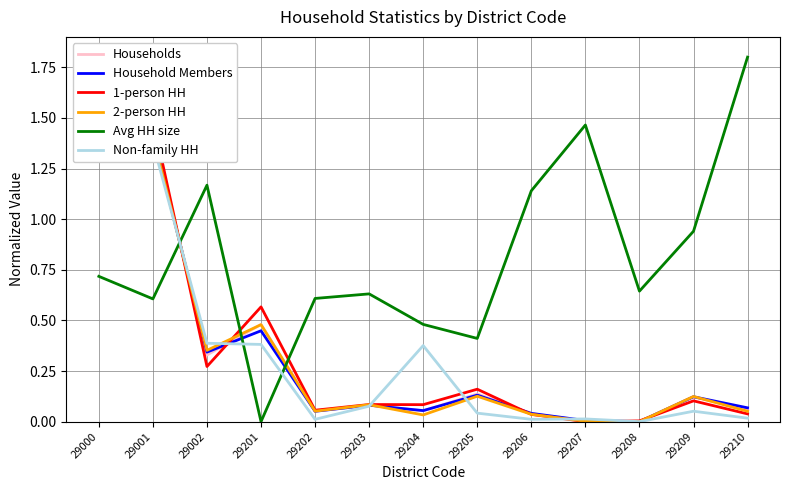

Which has a higher value, 29202 or 29203?

29203